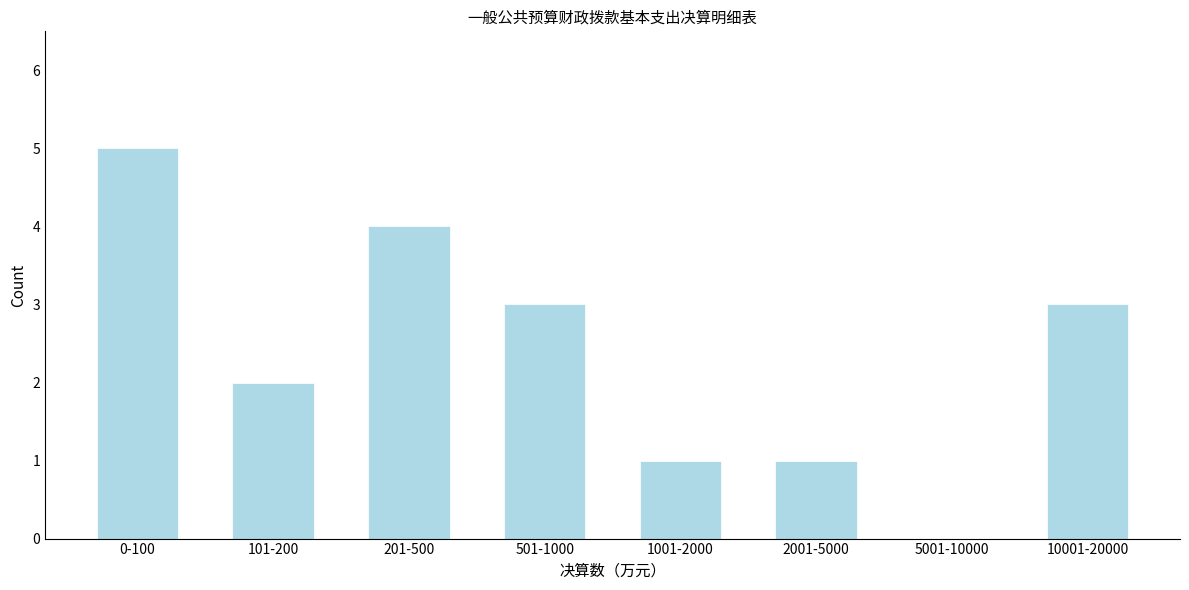

Reading left to right, what are all the values shown in this chart?

0-100=5	101-200=2	201-500=4	501-1000=3	1001-2000=1	2001-5000=1	5001-10000=0	10001-20000=3